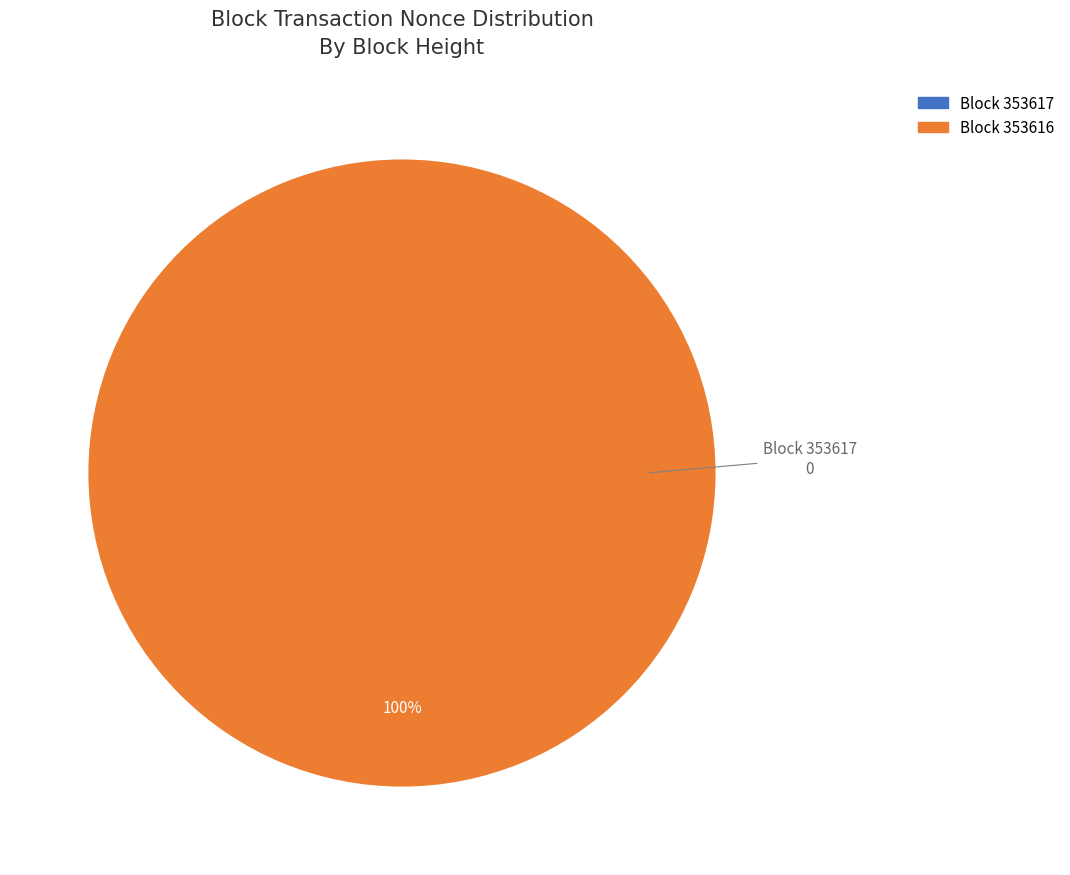

Which slice is the smallest?

353617